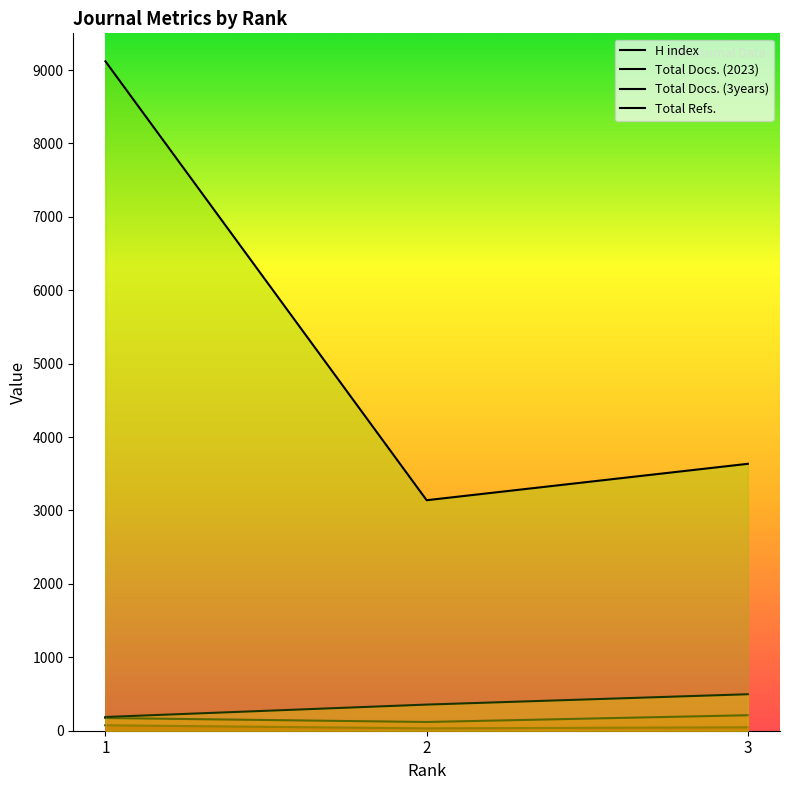

Which series has the widest spread of values?

Total Refs.